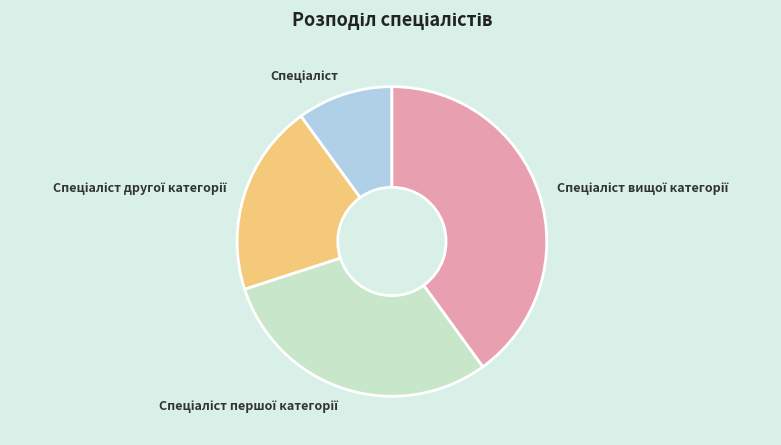

Count the number of slices in the pie.

4